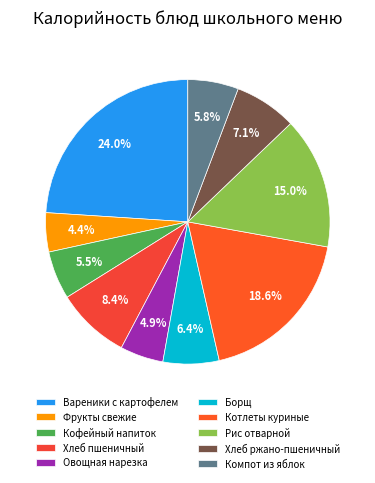

How many slices are in this pie chart?

10